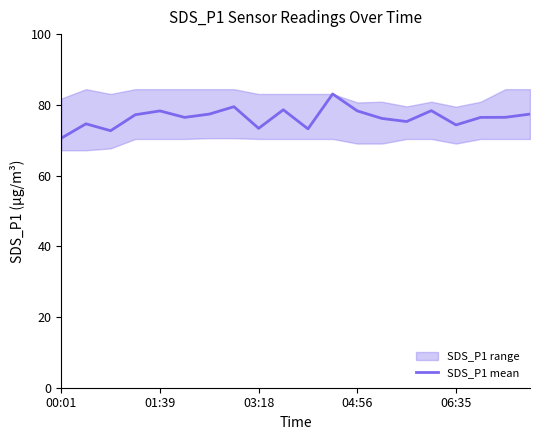

What is the highest value of the SDS_P1 mean series?

83.1